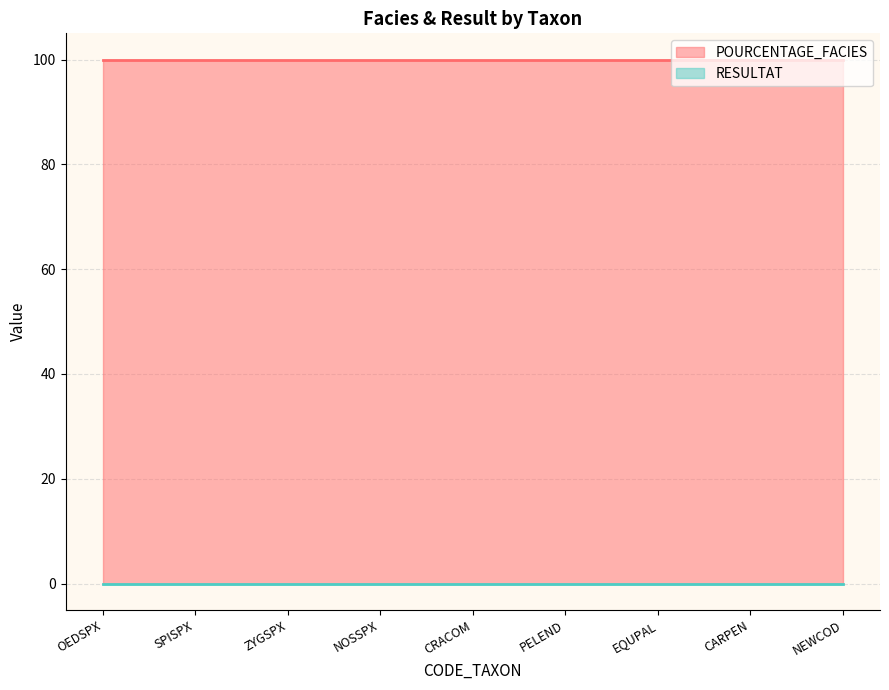

How many lines are shown in the chart?

2